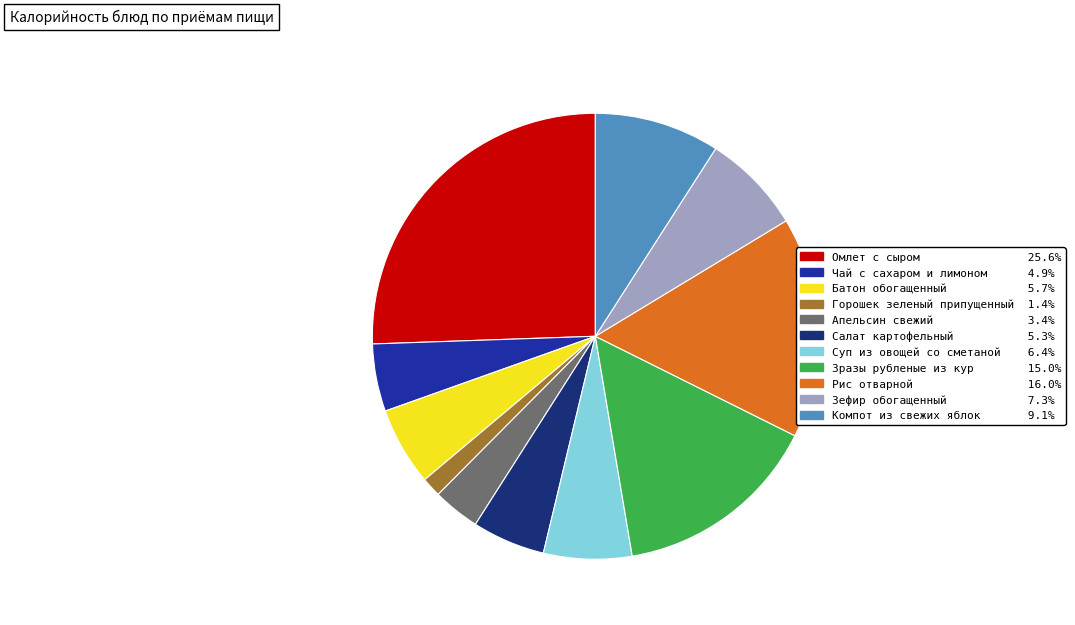

The Суп из овощей со сметаной slice represents 6% of the pie. True or false?

True